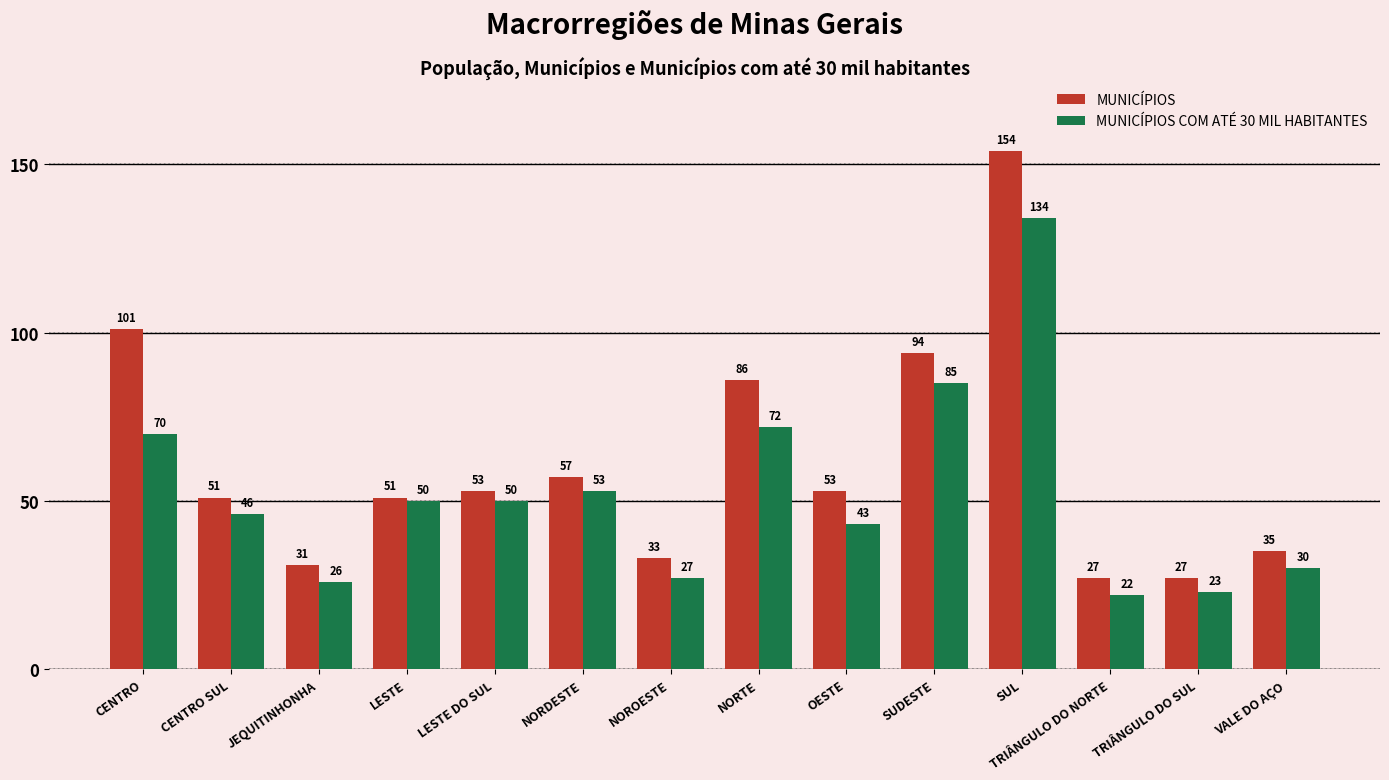

What is the sum of the MUNICÍPIOS values at JEQUITINHONHA and CENTRO?

132